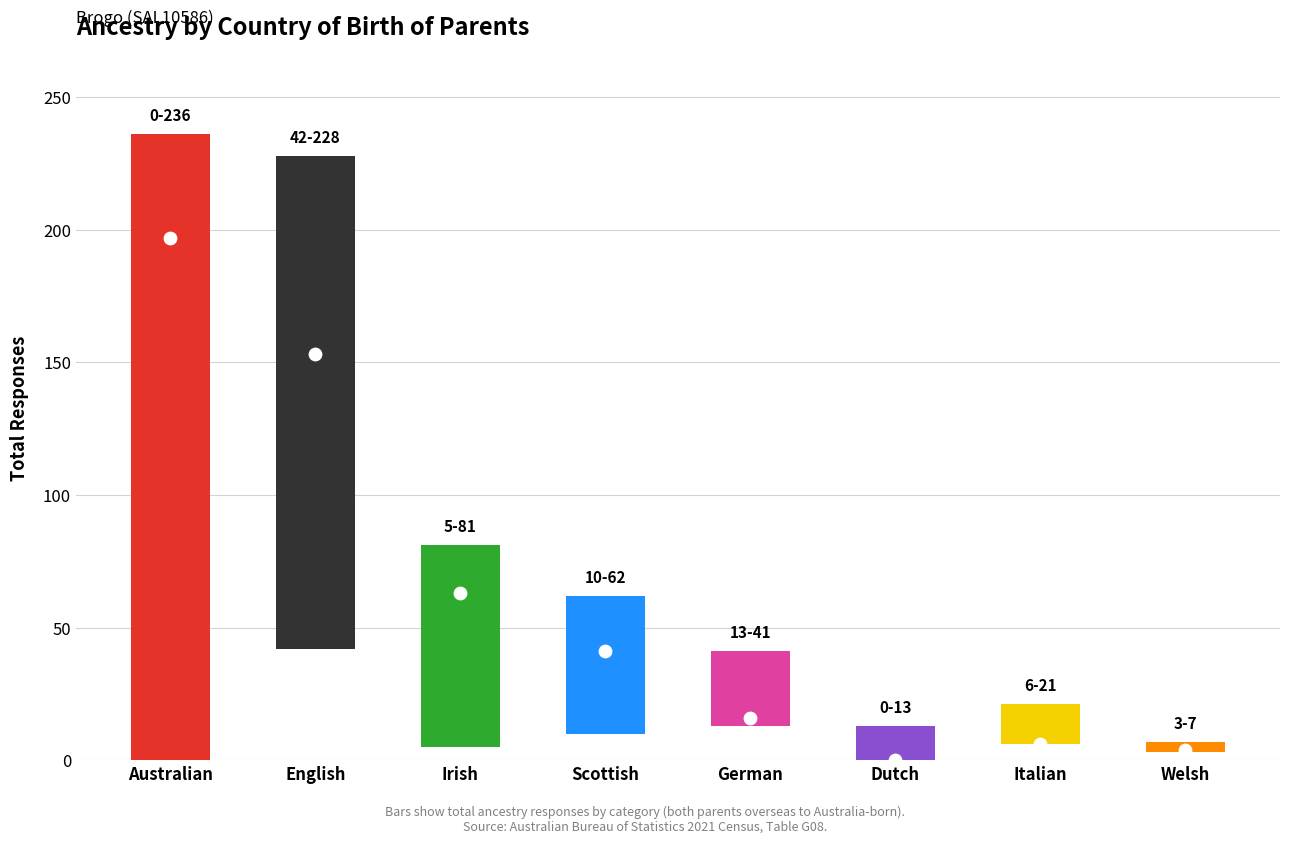

Which series contains the highest Y value?

both_parents_australia